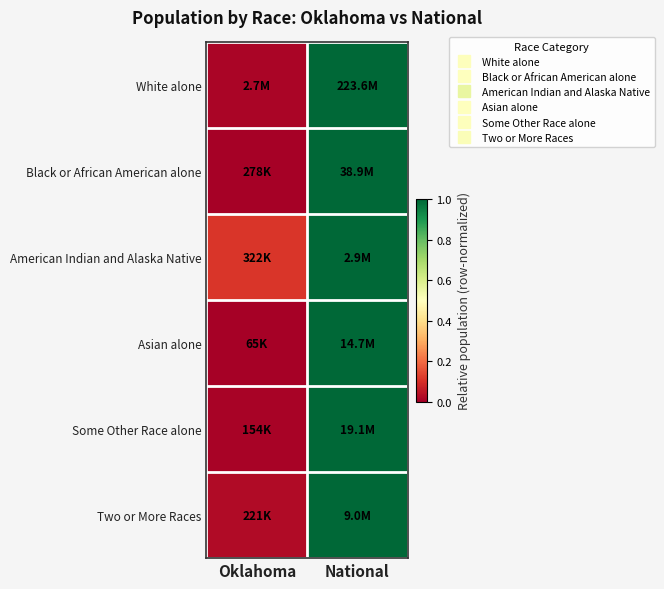

How many series are shown in this chart?

6